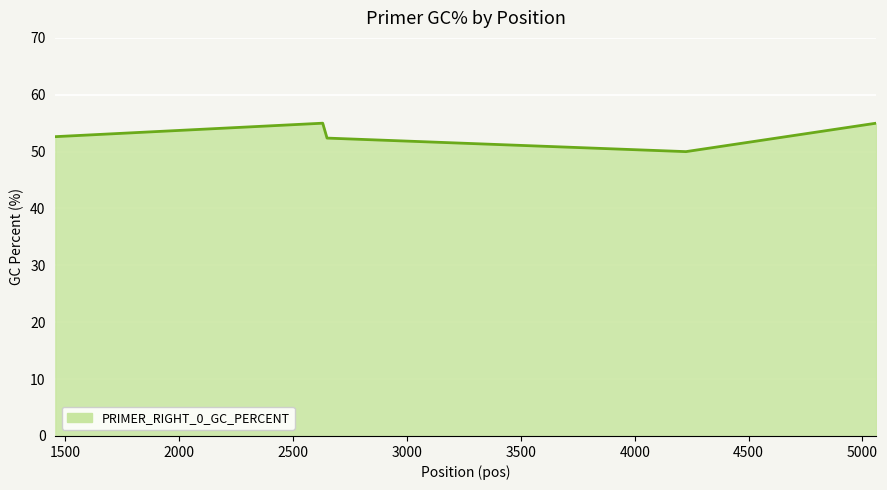

True or false: the data has more than 2 interior local peaks.

False